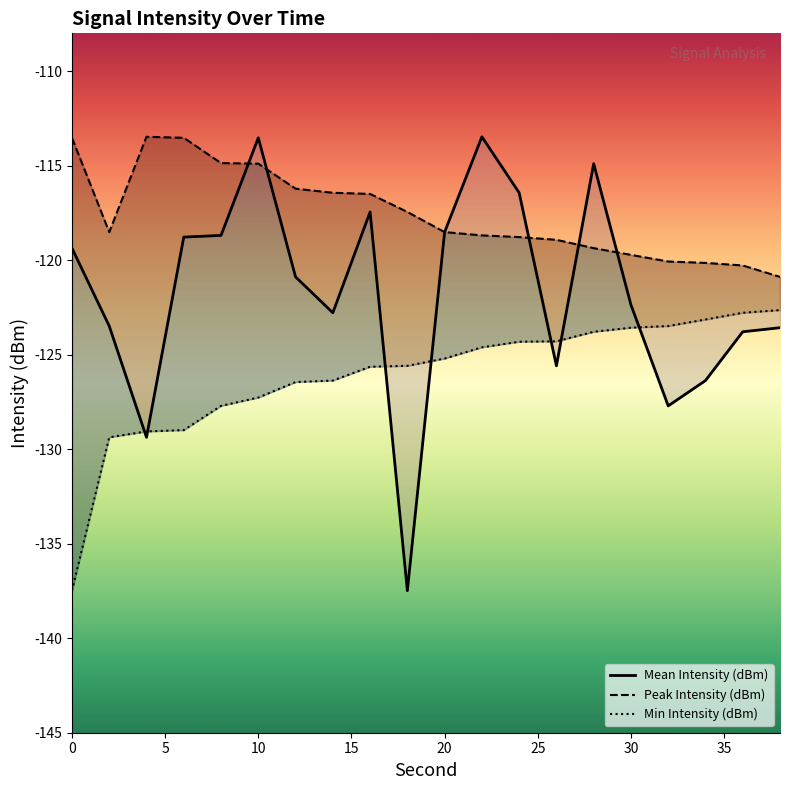

True or false: Min Intensity (dBm) has a value of -129.4 at 5.

True